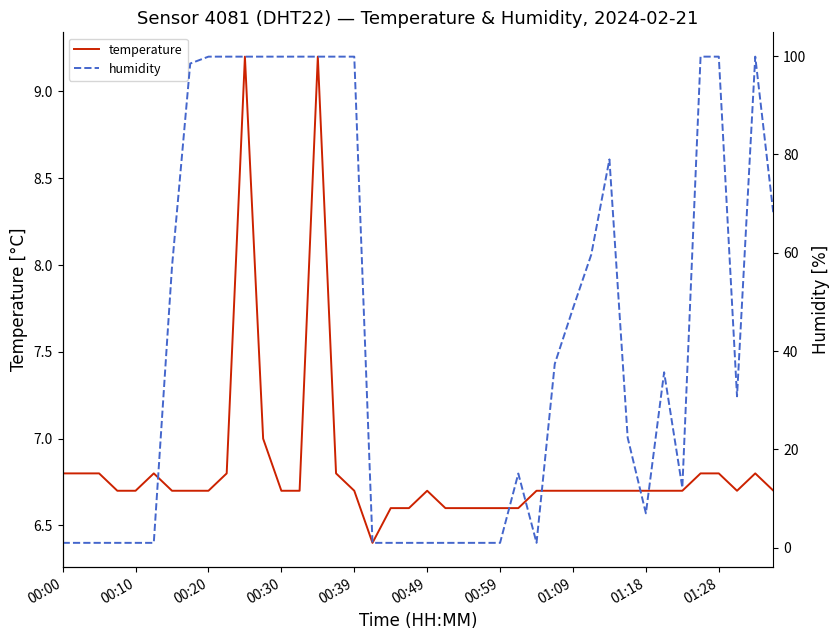

At 00:00, list the series in order from smallest to largest.

humidity, temperature